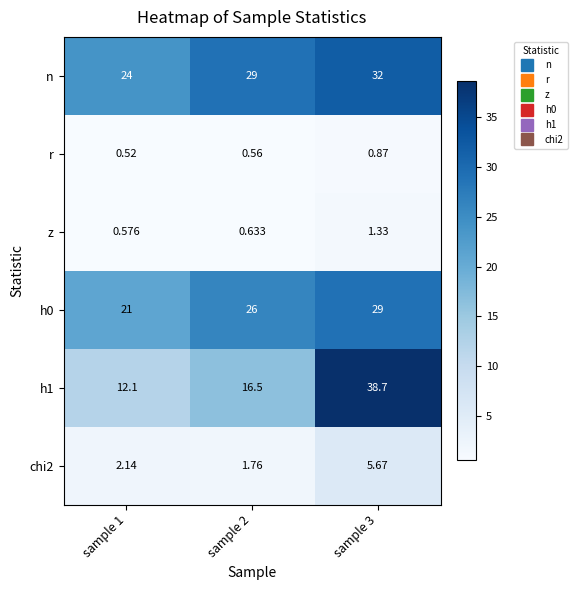

Which series has the largest total across all categories?

n